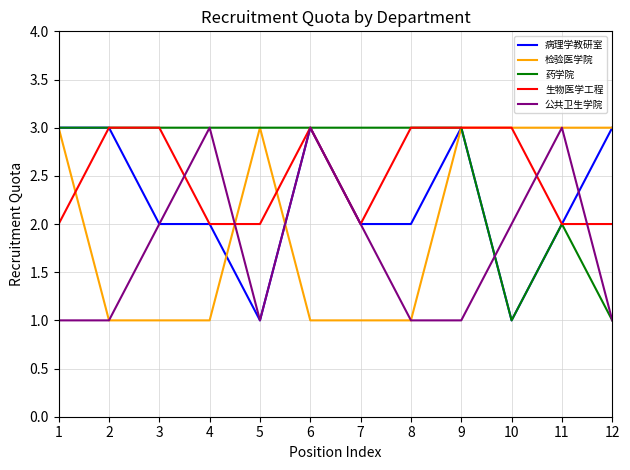

What is the total value across all series at 2?

11